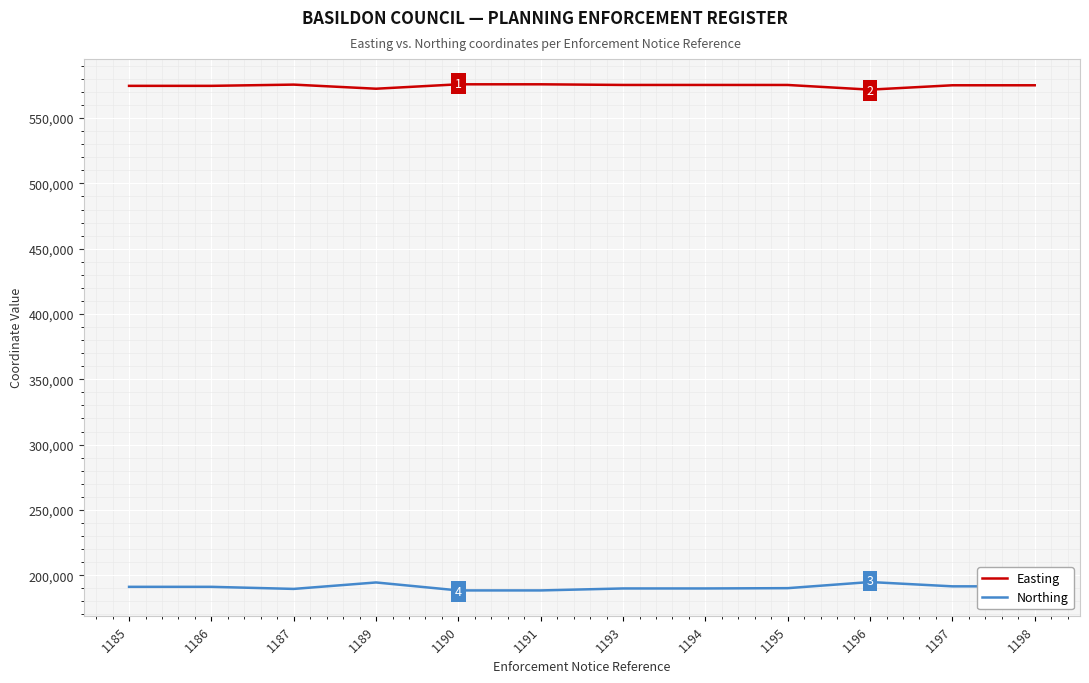

Which series has the largest total across all categories?

Easting